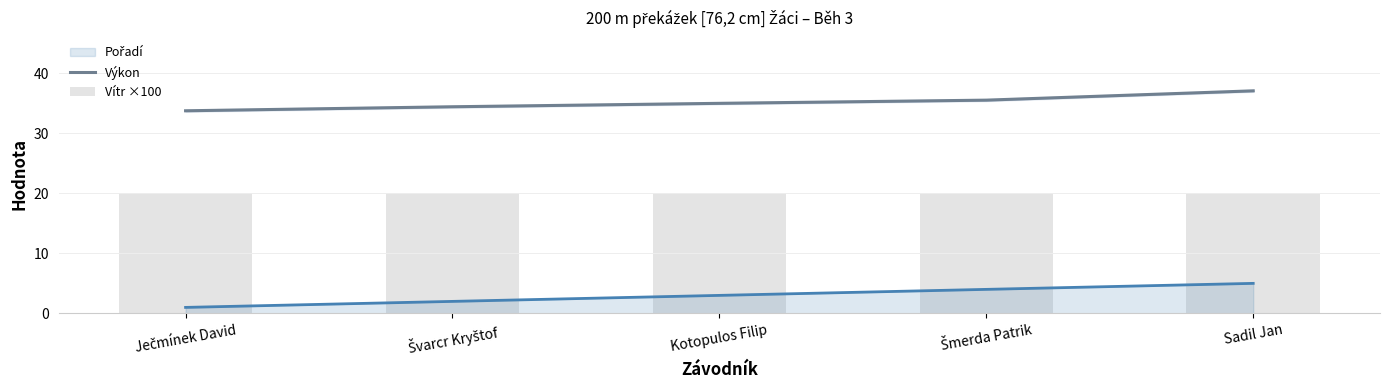

Reading left to right, extract all data points from this chart.

Výkon: 33.7	34.4	35.0	35.5	37.0
Vítr ×100: 20.0	20.0	20.0	20.0	20.0